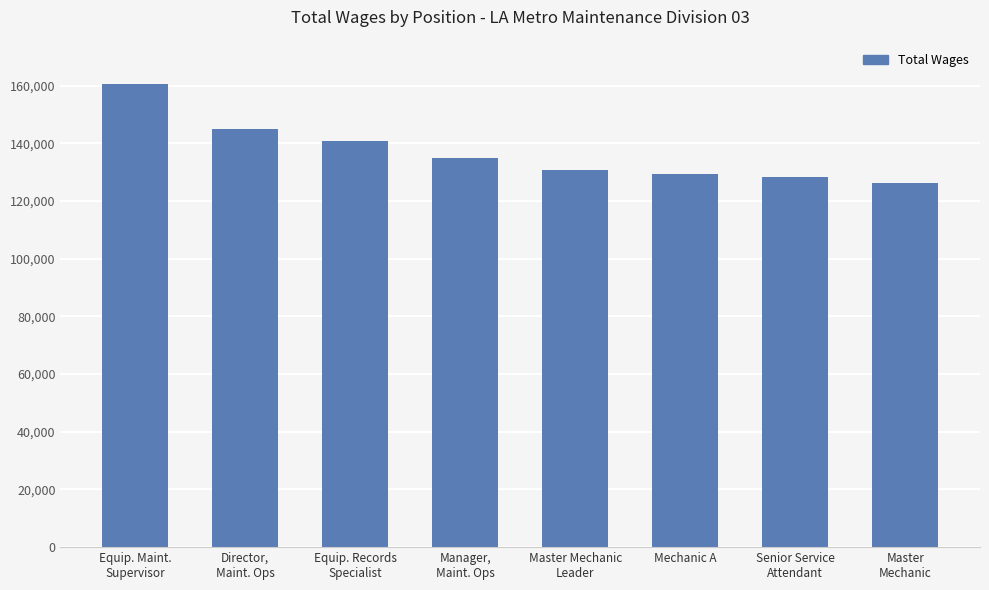

What is the sum of the values at Senior Service
Attendant and Equip. Maint.
Supervisor?

289101